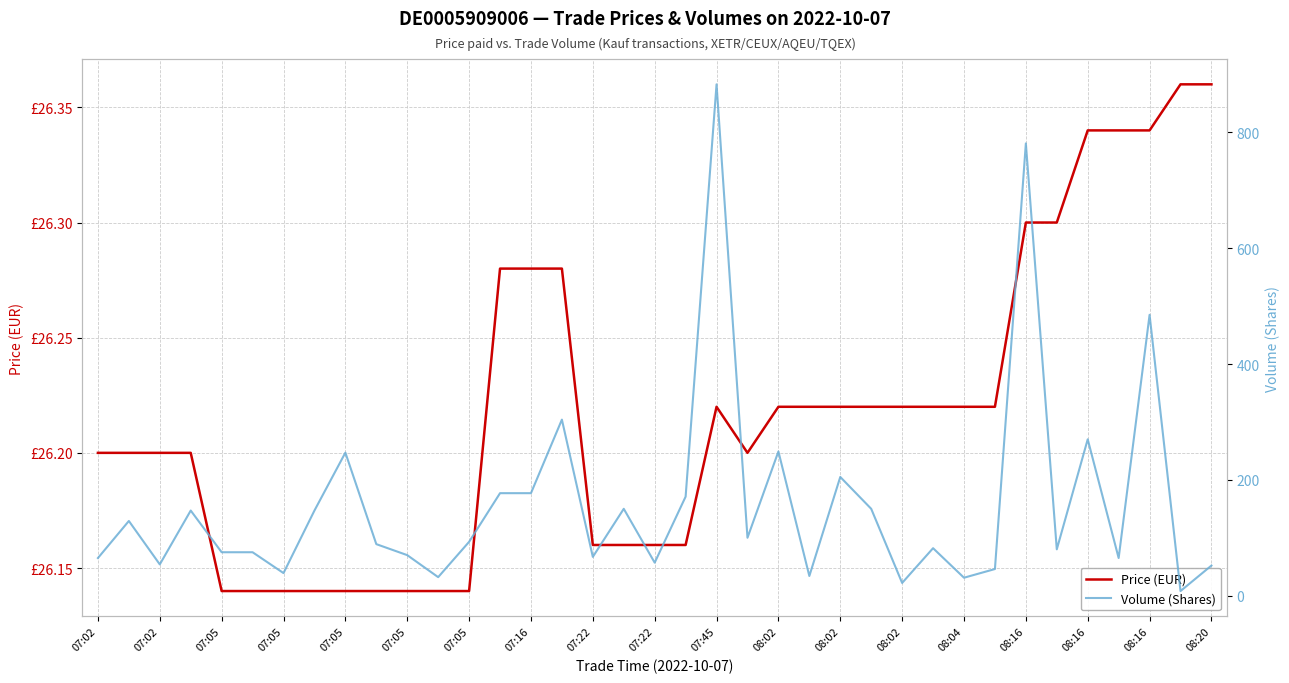

True or false: Volume (Shares) and Price (EUR) intersect in this chart.

True